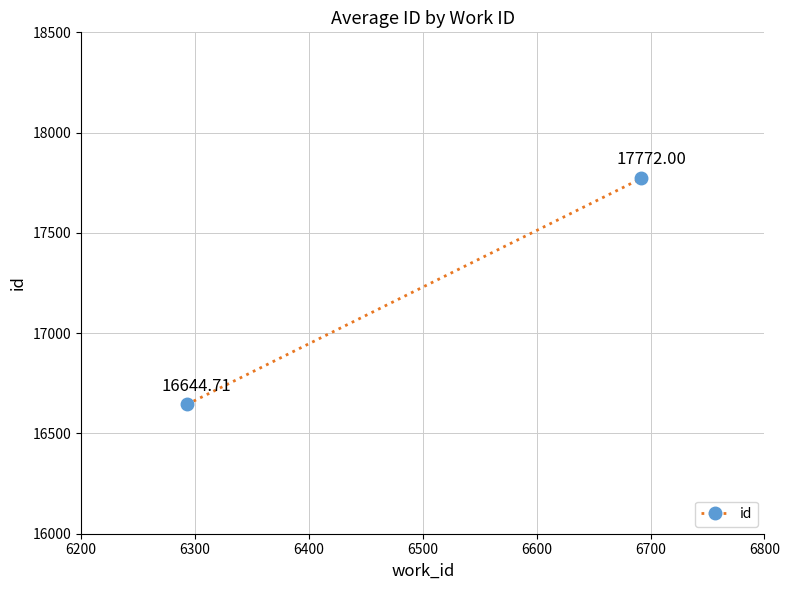

Is it true that the value at 6200 is 25629.9?

False